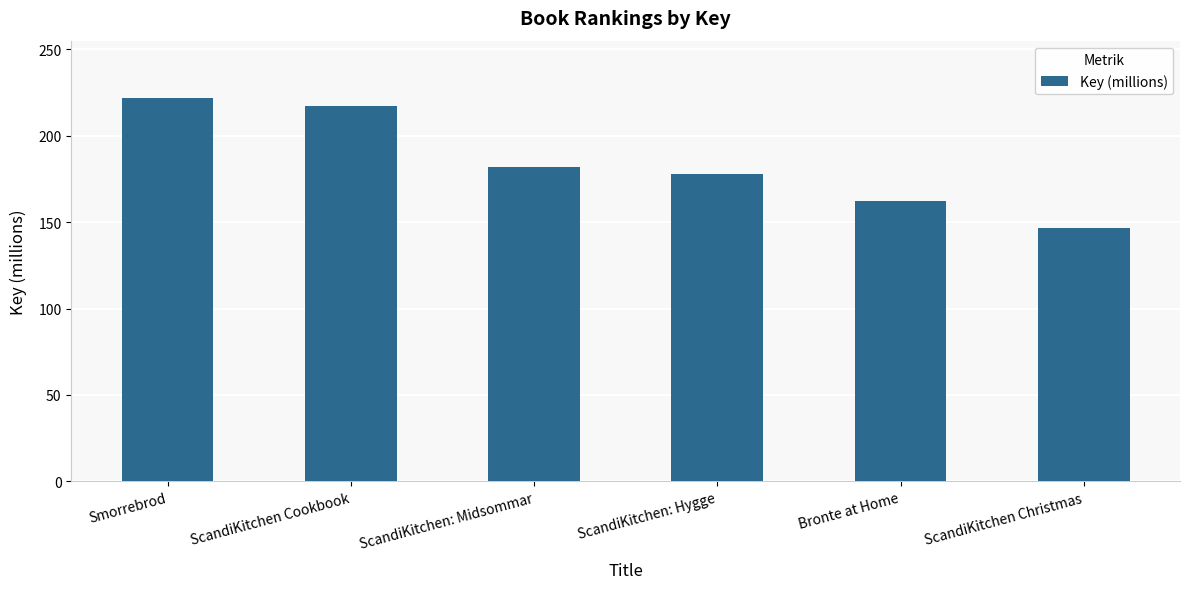

Are the bars horizontal?

No